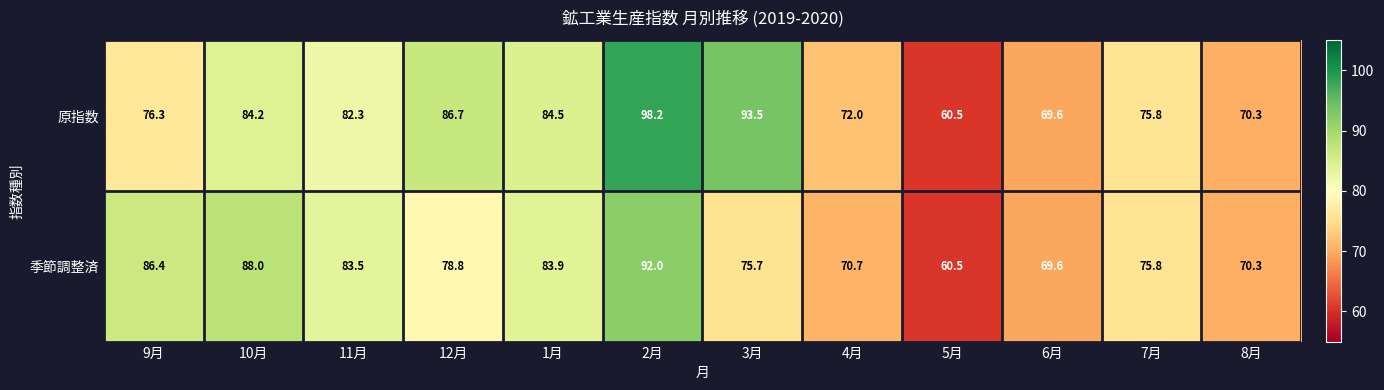

The 原指数 series shows 40.5 at 9月. True or false?

False